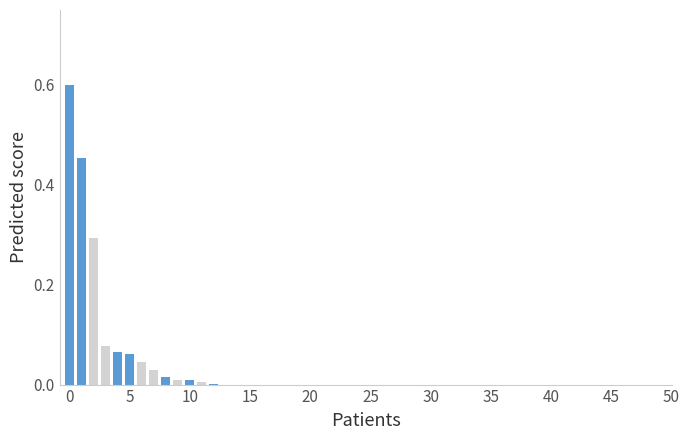

What is the maximum value shown in the chart?

0.6